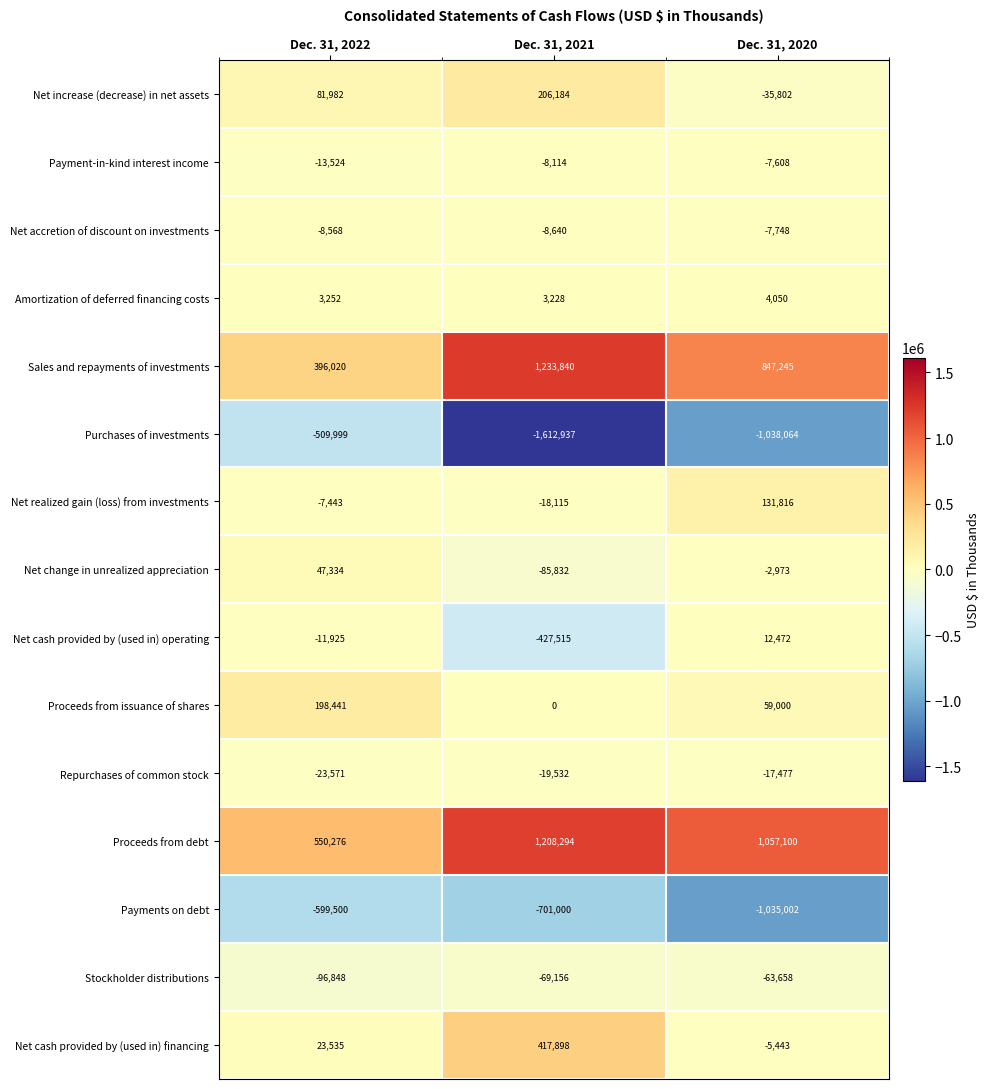

Which series has the largest range (max minus min)?

Purchases of investments